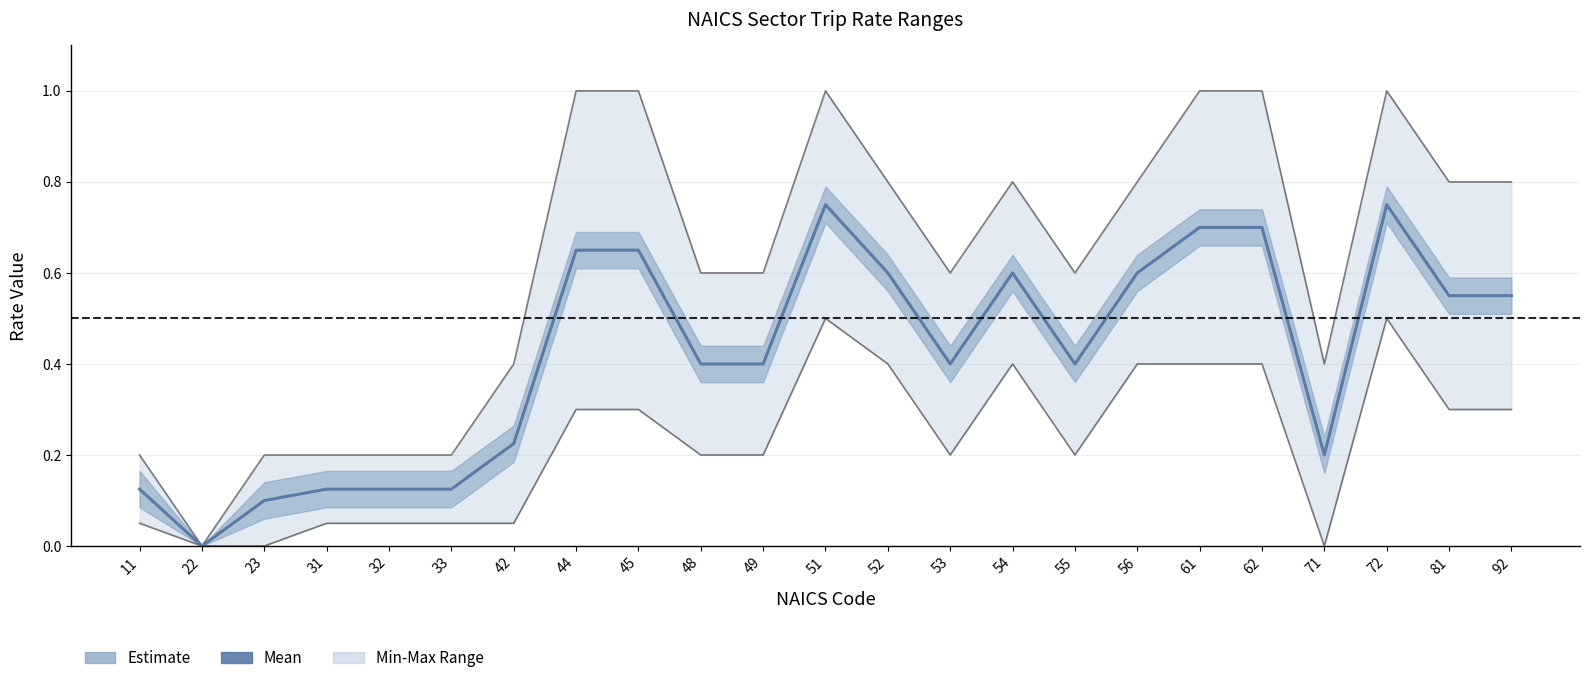

True or false: the data shows 0.2 at 71.

True